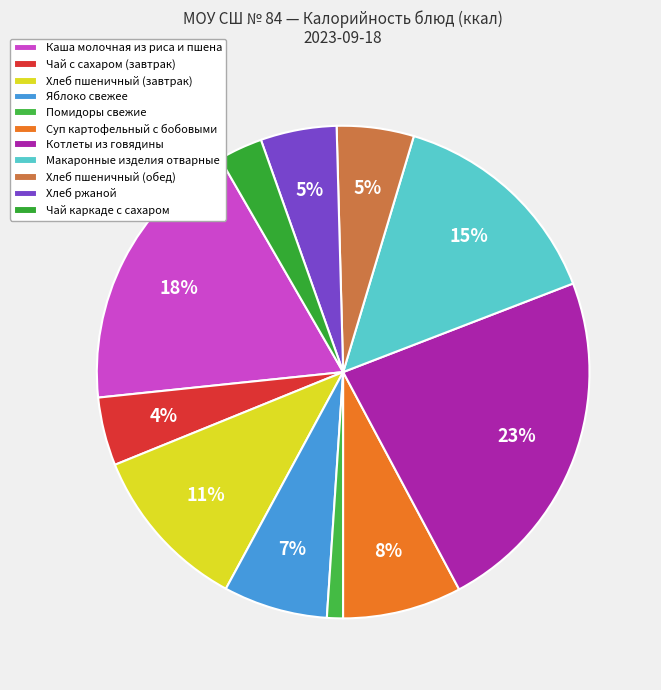

Count the number of slices in the pie.

11